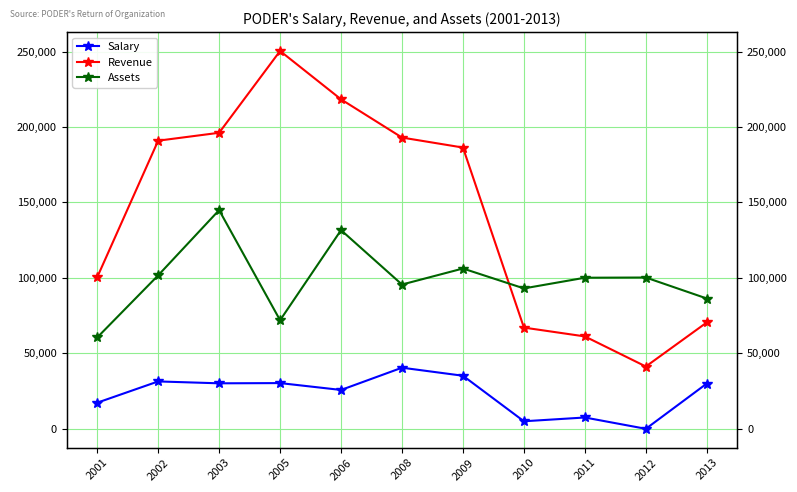

How many lines are shown in the chart?

3